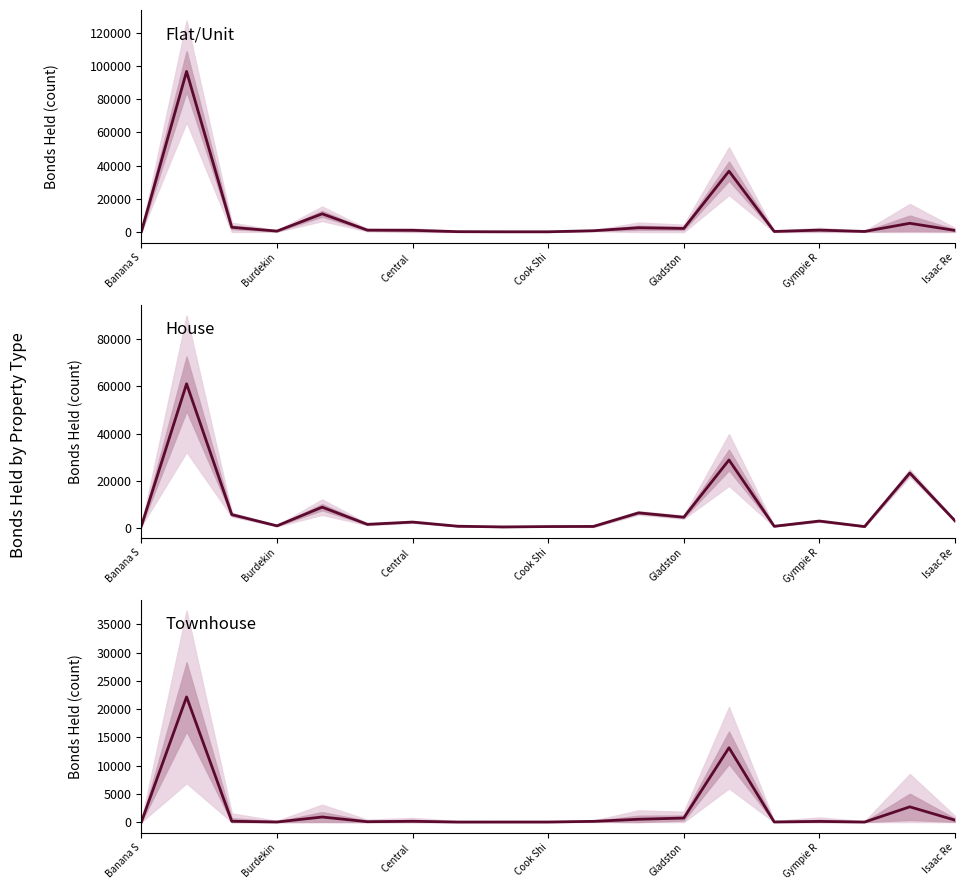

Is the value of Flat/Unit at 15 greater than the value of Townhouse at 11?

Yes